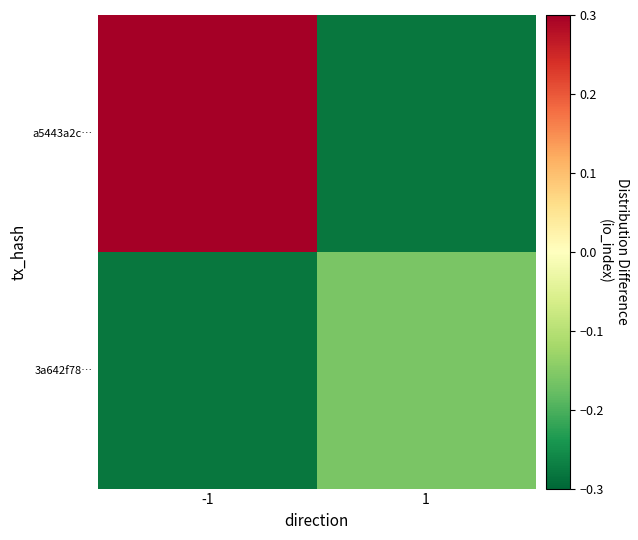

Rank the series at 1 from lowest to highest value.

a5443a2c…, 3a642f78…